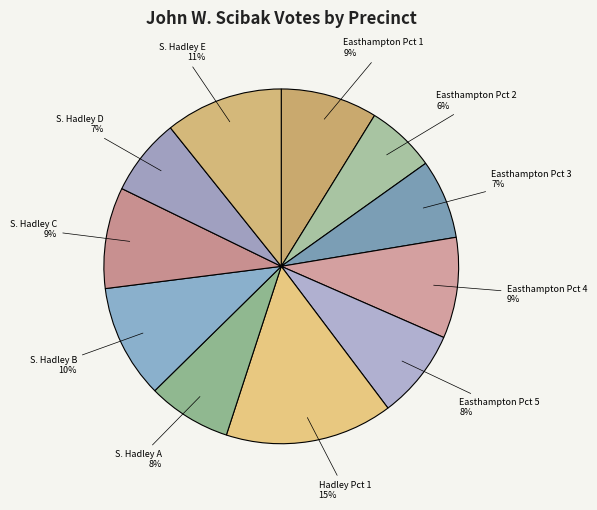

To the nearest percent, what is the difference between the largest and smallest slice percentages?

9%